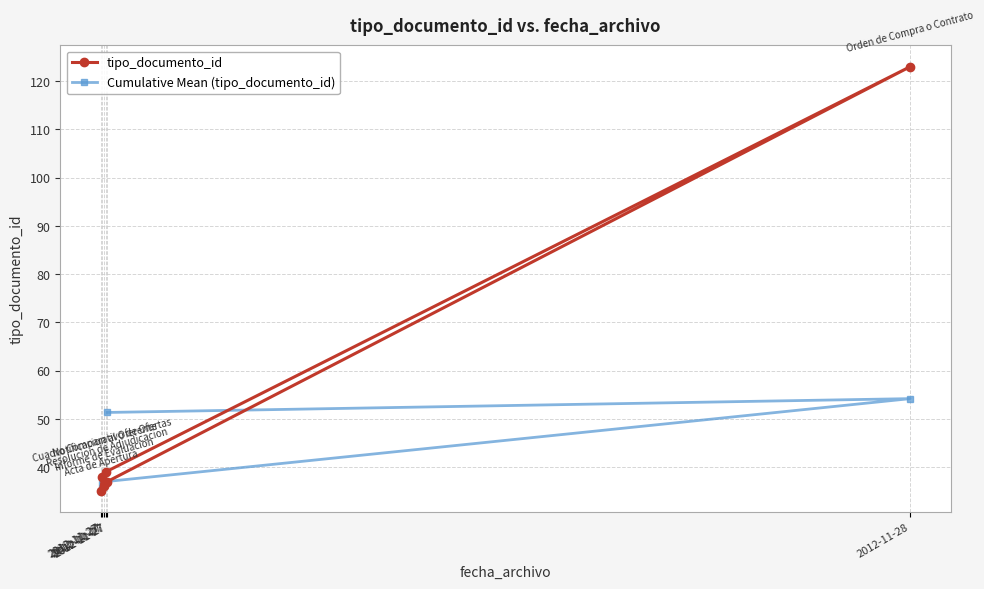

Where is the first local maximum for tipo_documento_id?

2012-11-27